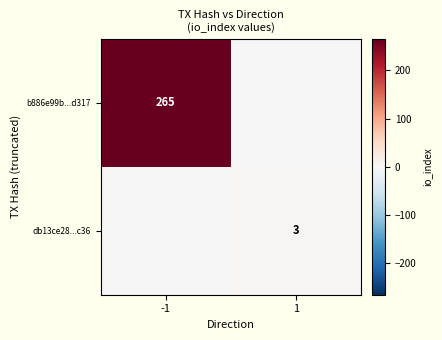

The db13ce28...c36 series shows 2 at 1. True or false?

False